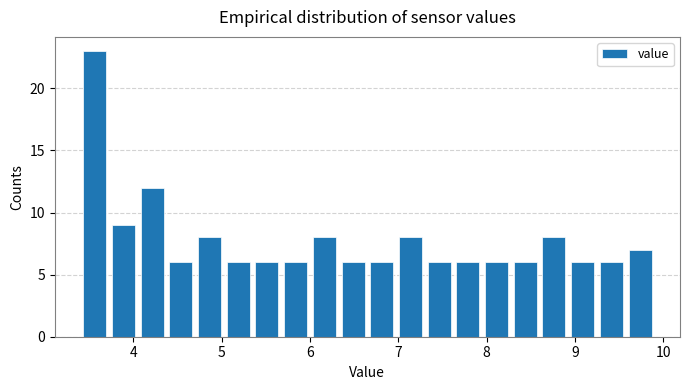

Read against the x-axis, roughly where is the centre of the tallest bar?

3.6